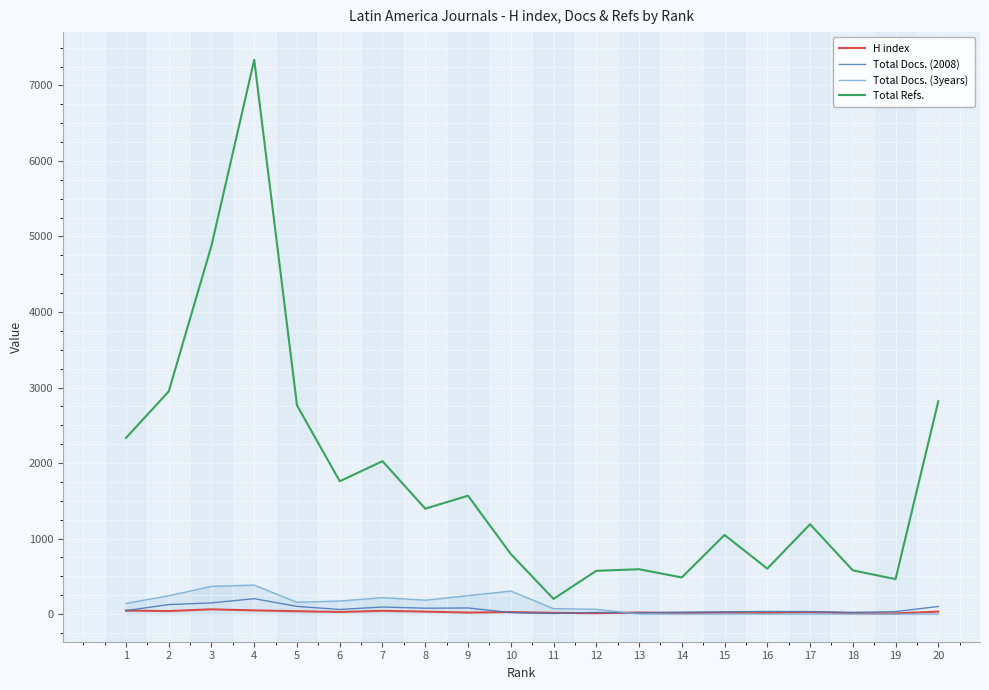

What is the difference between the maximum and second lowest values in the Total Docs. (2008) series?

188